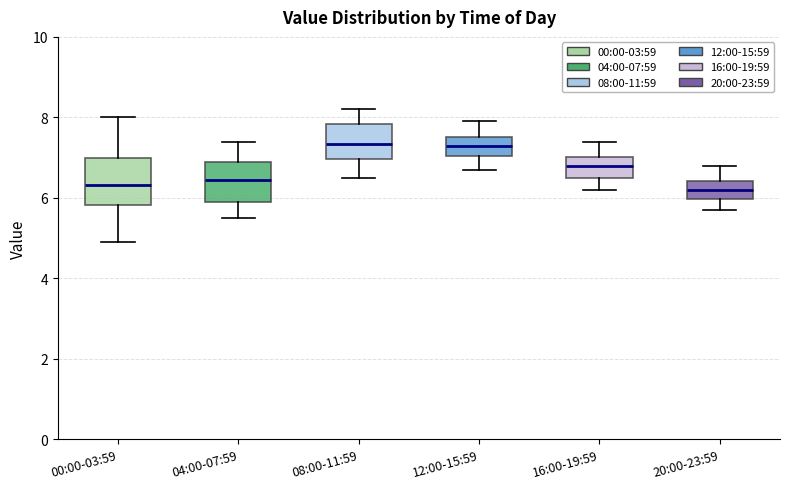

Reading left to right, read every box against the y-axis: the position of its median line, the range the box covers, and the ends of its whiskers. The values are not printed on the chart, so give them approximately, as read against the axis.

00:00-03:59: median 6.4, box 5.8 to 7.0, whiskers 5.0 to 8.0
04:00-07:59: median 6.4, box 6.0 to 7.0, whiskers 5.6 to 7.4
08:00-11:59: median 7.4, box 7.0 to 7.8, whiskers 6.6 to 8.2
12:00-15:59: median 7.4, box 7.0 to 7.6, whiskers 6.8 to 8.0
16:00-19:59: median 6.8, box 6.6 to 7.0, whiskers 6.2 to 7.4
20:00-23:59: median 6.2, box 6.0 to 6.4, whiskers 5.8 to 6.8